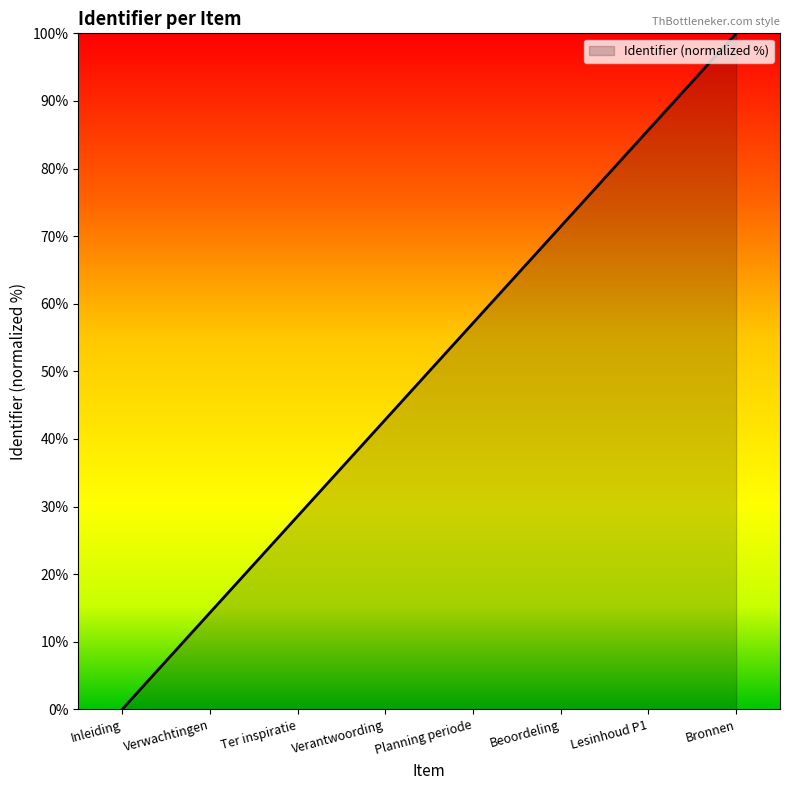

Reading right to left, what are all the values shown in this chart?

Bronnen=100.0	Lesinhoud P1=85.7	Beoordeling=71.4	Planning periode=57.1	Verantwoording=42.9	Ter inspiratie=28.6	Verwachtingen=14.3	Inleiding=0.0